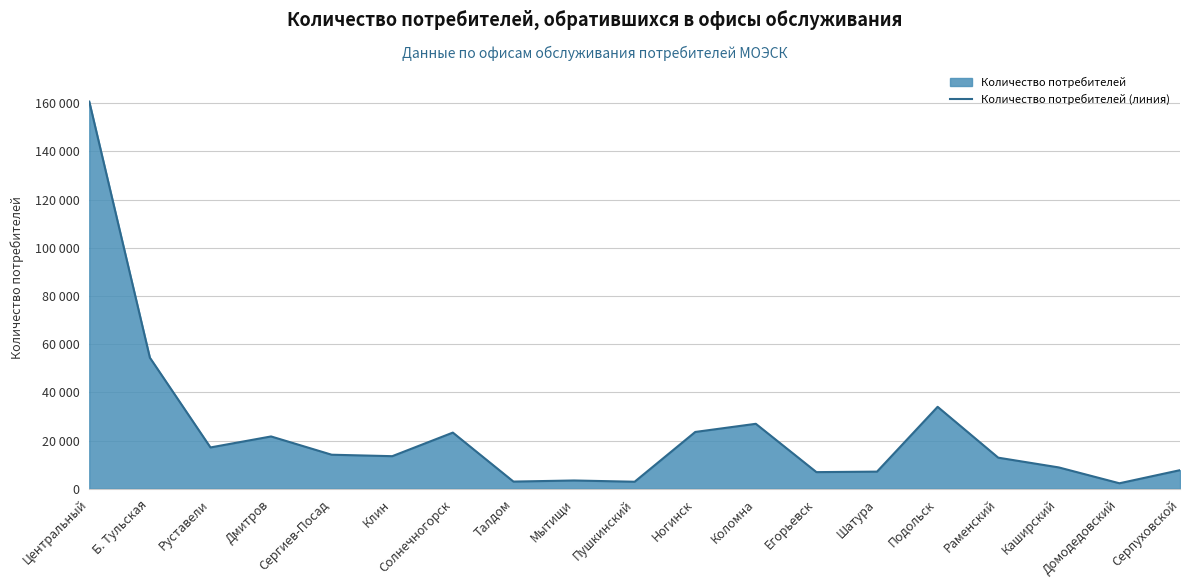

What is the approximate value at Б. Тульская?

54381